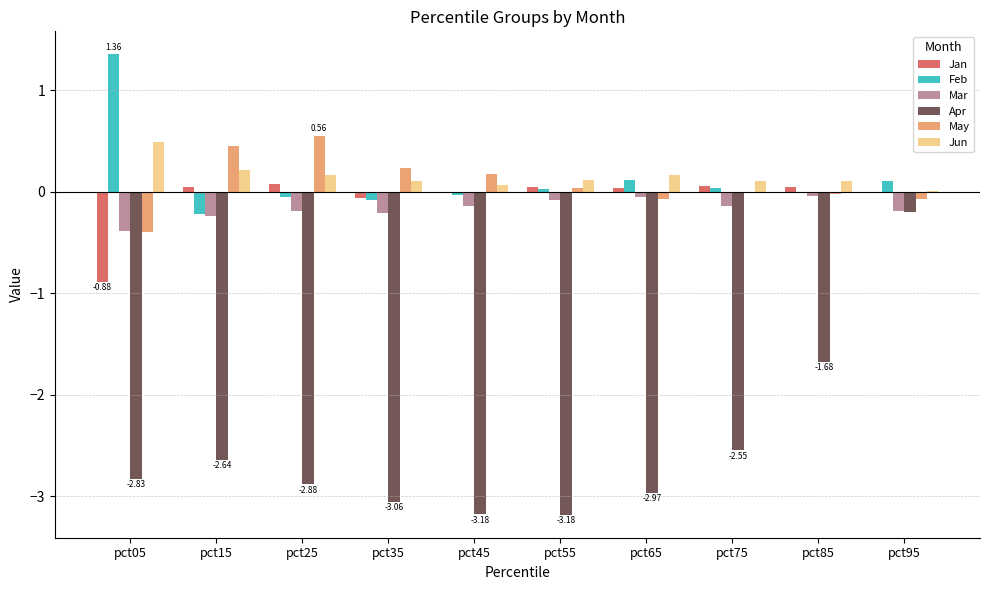

What is the sum of all Apr values?

-25.2